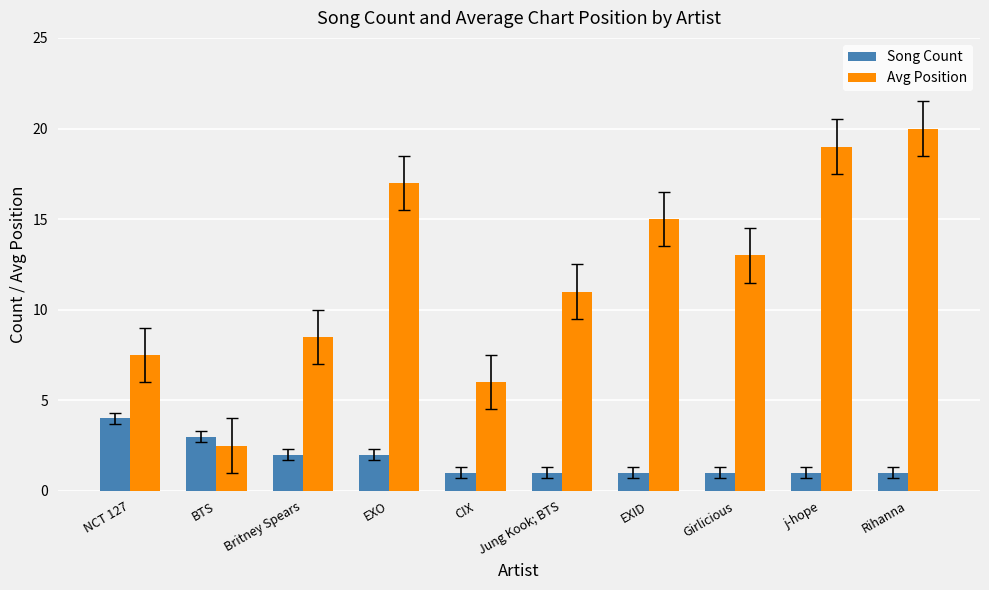

At which category is the sum across all series the highest?

Rihanna